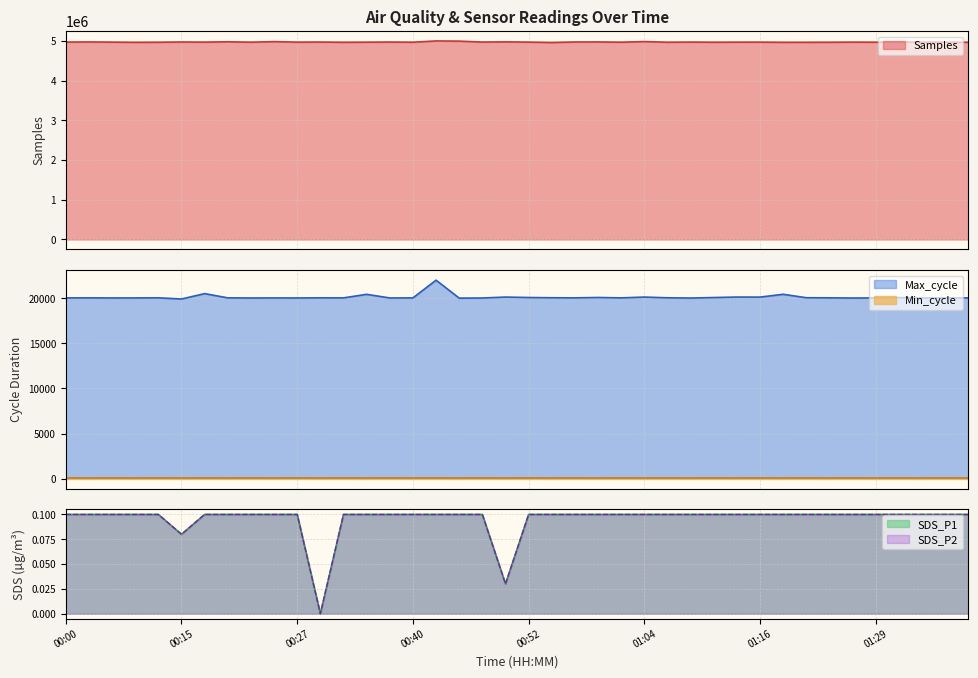

What is the total value across all series at 01:02?

4991952.2